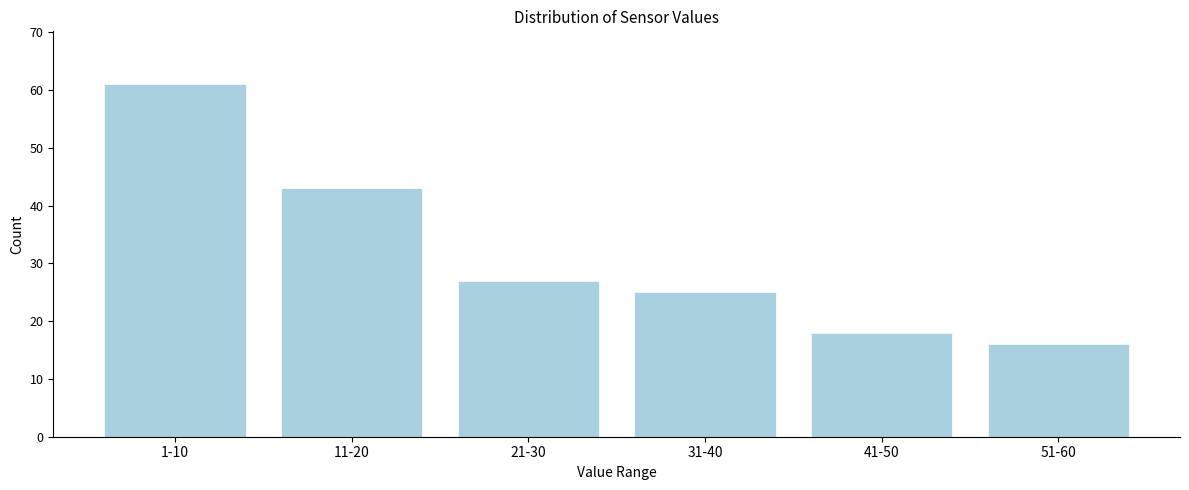

Reading left to right, what are all the values shown in this chart?

61	43	27	25	18	16